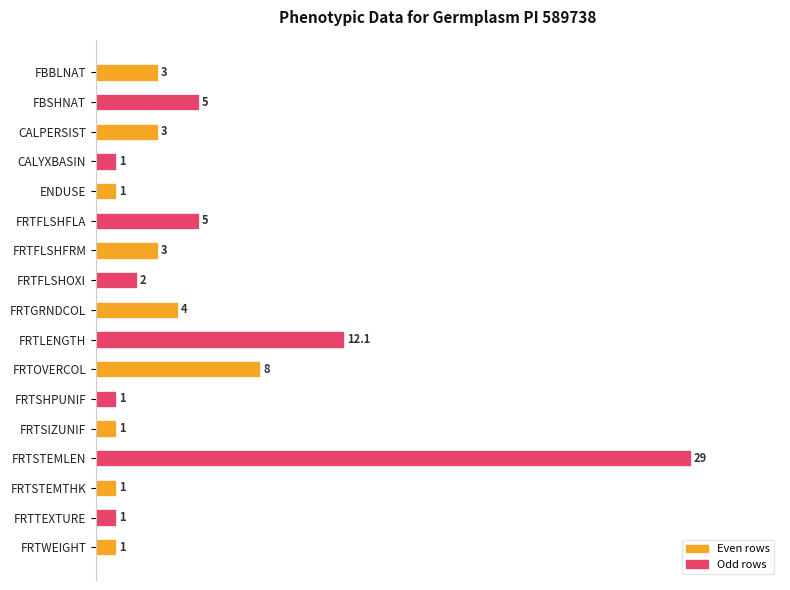

How many bars are there in total?

17